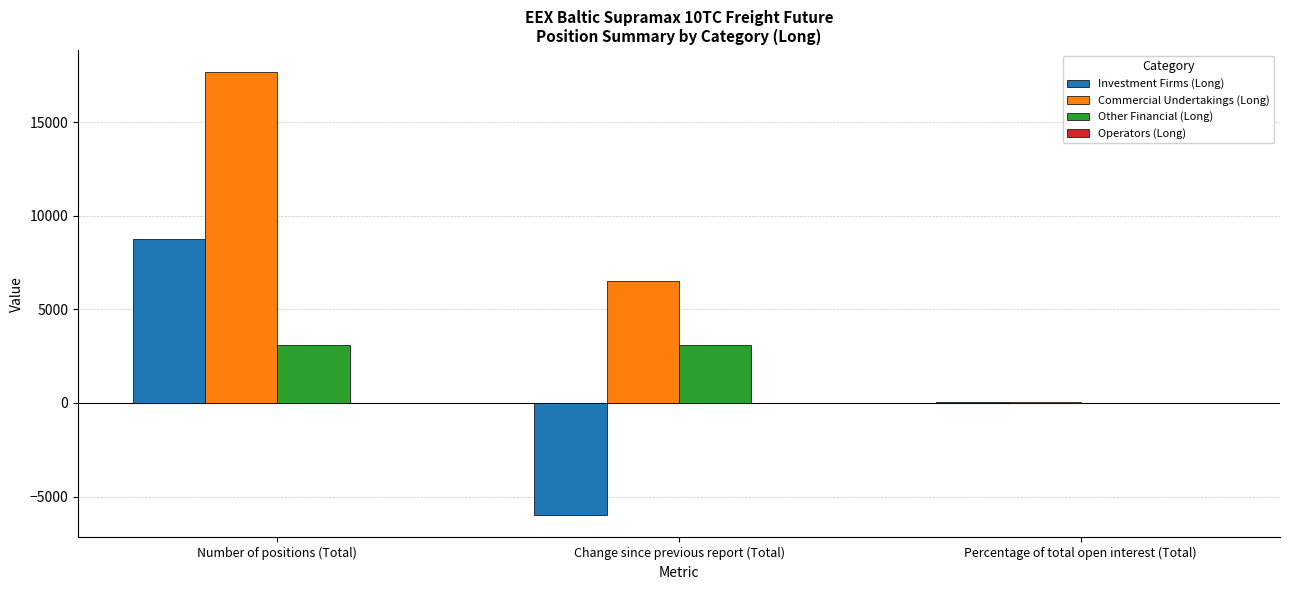

Reading left to right, list all the values displayed in this chart.

Investment Firms (Long): Number of positions (Total)=8746.0	Change since previous report (Total)=-5997.5	Percentage of total open interest (Total)=29.6
Commercial Undertakings (Long): Number of positions (Total)=17663.2	Change since previous report (Total)=6518.4	Percentage of total open interest (Total)=59.9
Other Financial (Long): Number of positions (Total)=3099.5	Change since previous report (Total)=3099.5	Percentage of total open interest (Total)=10.5